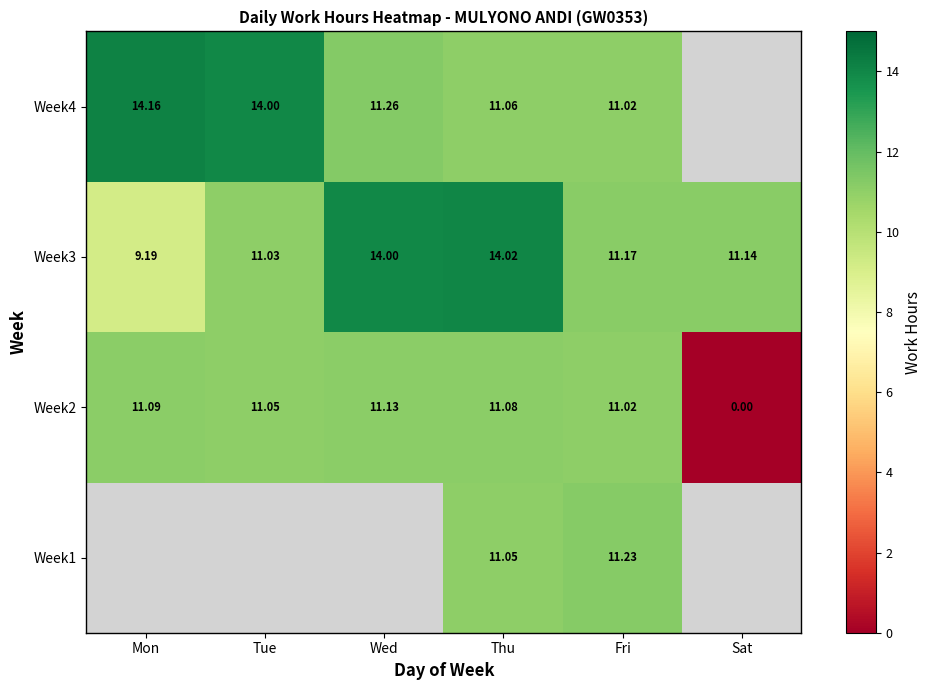

Is the value of Week1 at Thu greater than the value of Week4 at Thu?

No